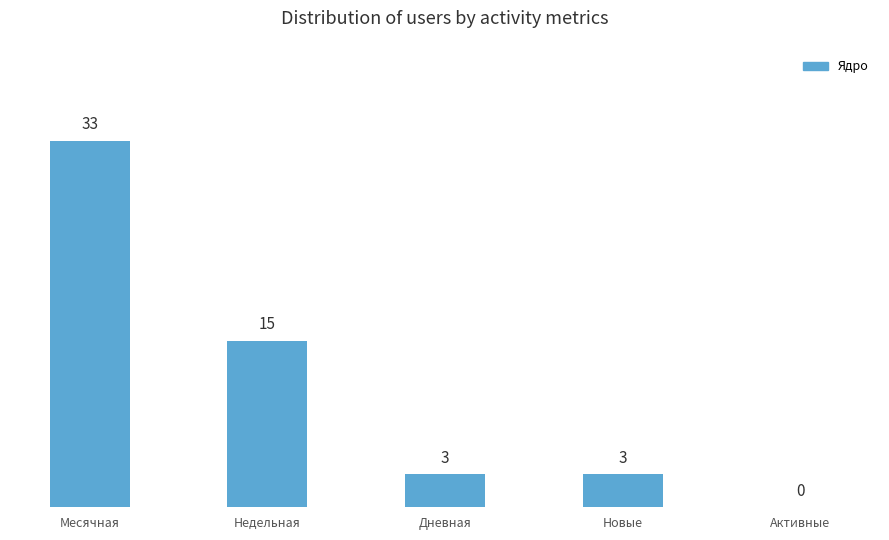

The chart shows a value of 5 at Дневная. True or false?

False